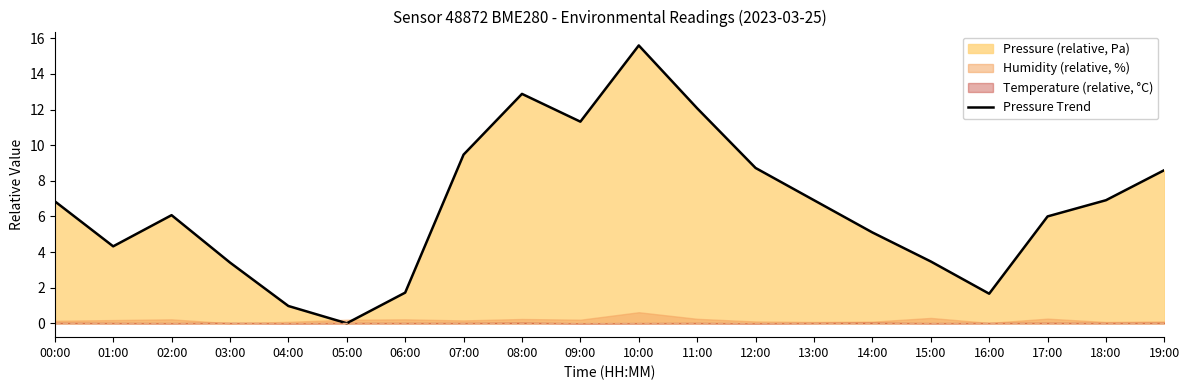

Is it true that the value at 12:00 is 15.4?

False